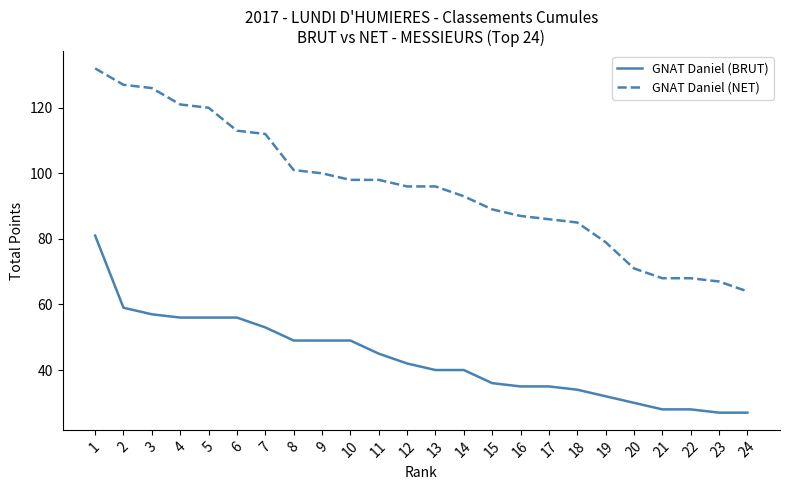

The value of GNAT Daniel (NET) at 15 is 157. True or false?

False